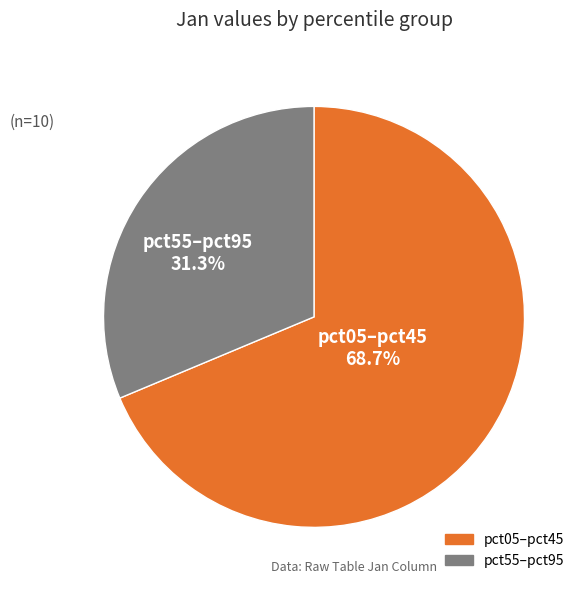

Does any single category account for the majority?

Yes